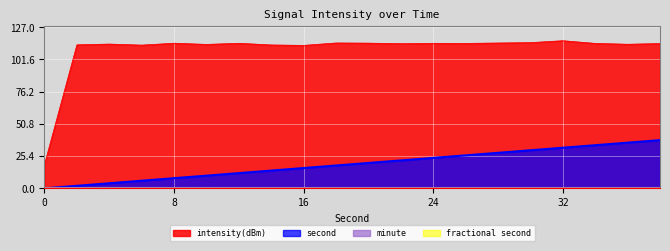

Rank the series by their maximum value, from lowest to highest.

second, intensity(dBm)